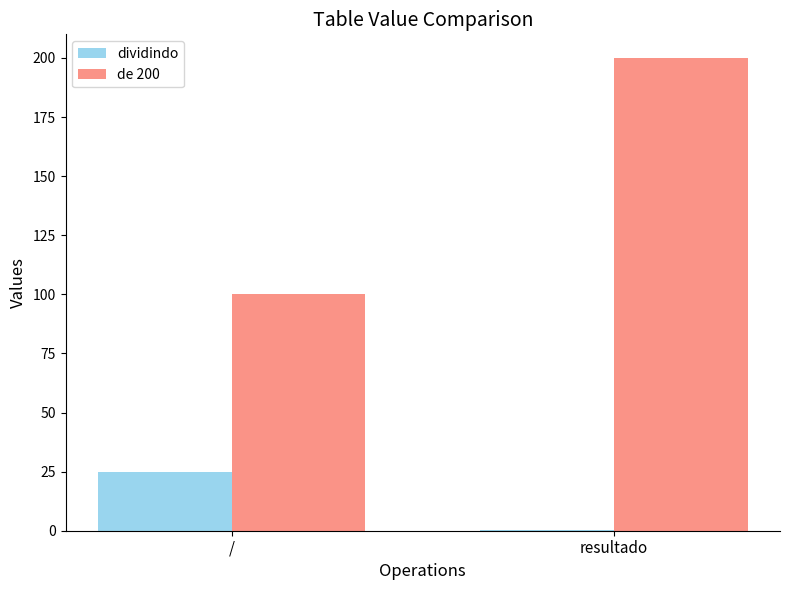

Count the number of data series in this chart.

2